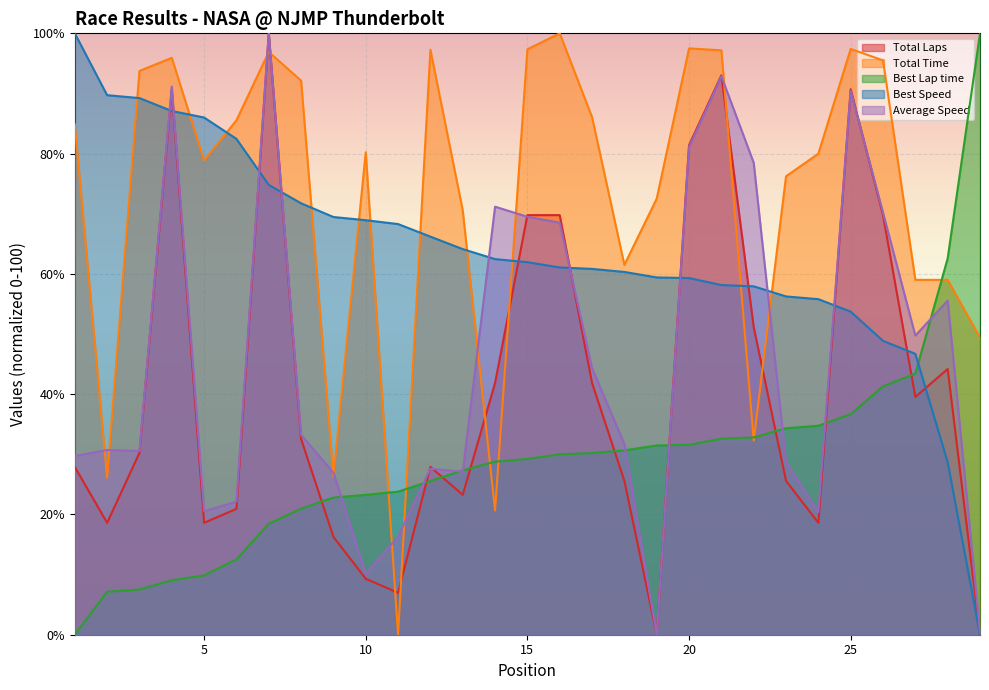

Does the chart display data point markers on the line(s)?

No